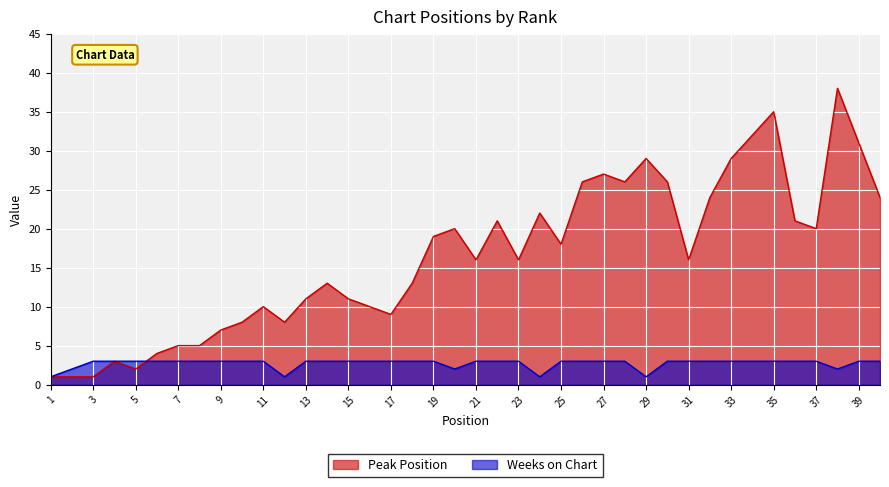

Reading left to right, extract all data points from this chart.

Peak Position: 1	1	1	3	2	4	5	5	7	8	10	8	11	13	11	10	9	13	19	20	16	21	16	22	18	26	27	26	29	26	16	24	29	32	35	21	20	38	31	24
Weeks on Chart: 1	2	3	3	3	3	3	3	3	3	3	1	3	3	3	3	3	3	3	2	3	3	3	1	3	3	3	3	1	3	3	3	3	3	3	3	3	2	3	3